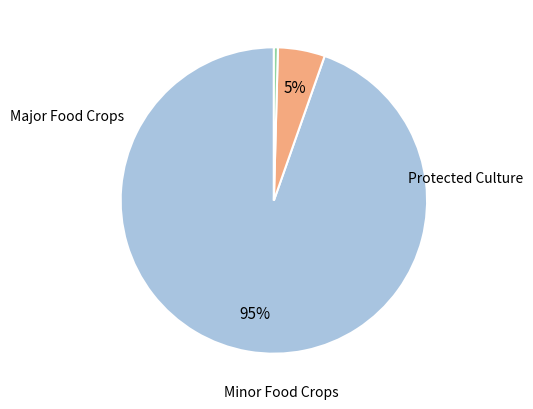

Is there any slice that represents more than half of the pie?

Yes